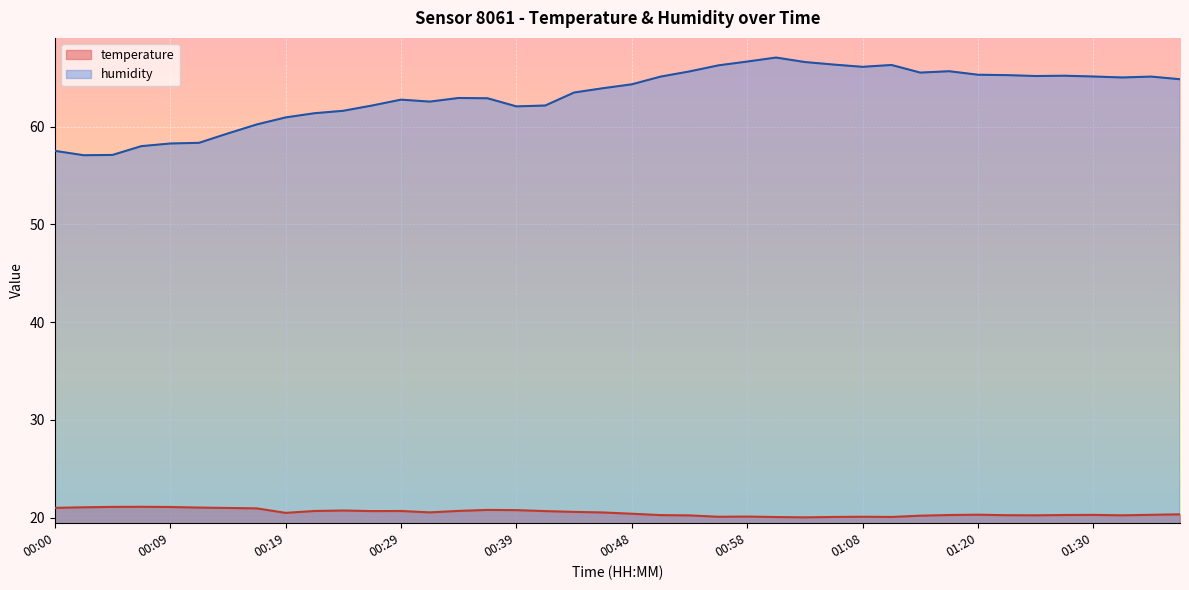

What is the value of the humidity point at the 28th from the left?

66.4